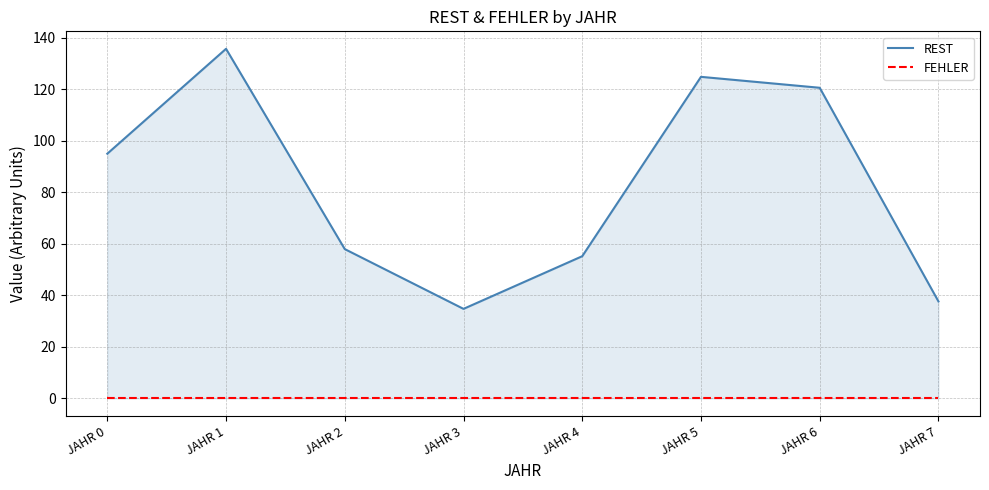

Which series has the widest spread of values?

REST